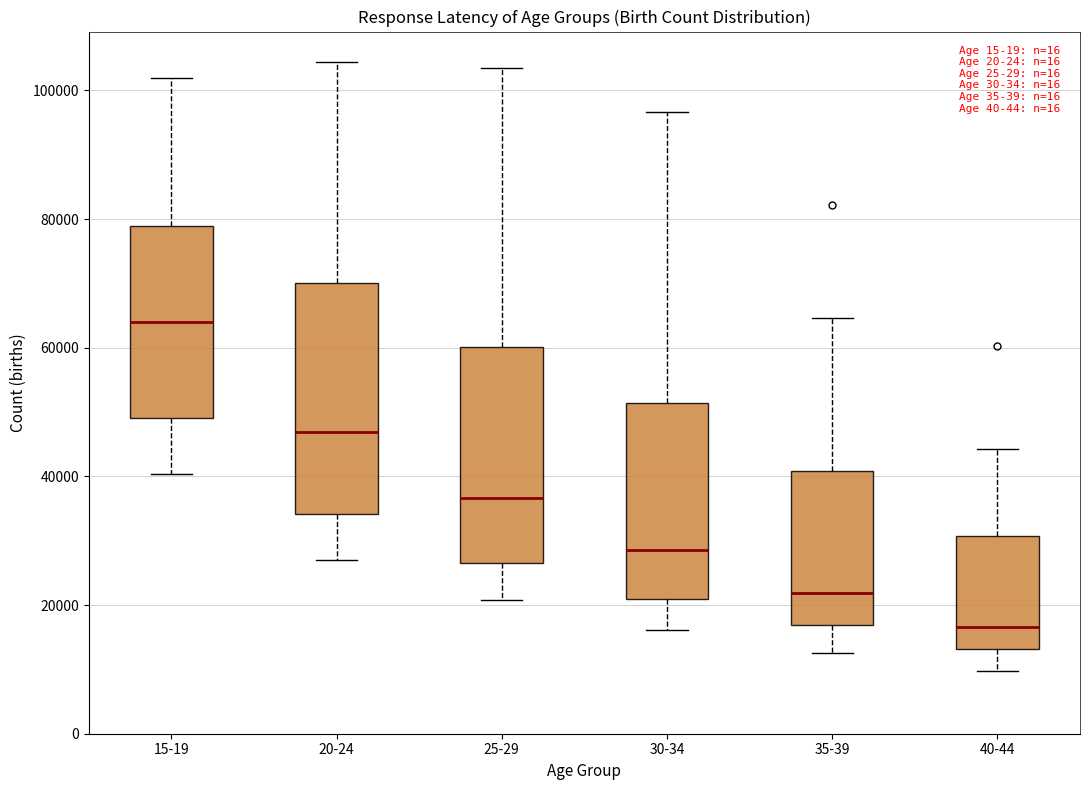

Which box's median line is the highest?

15-19